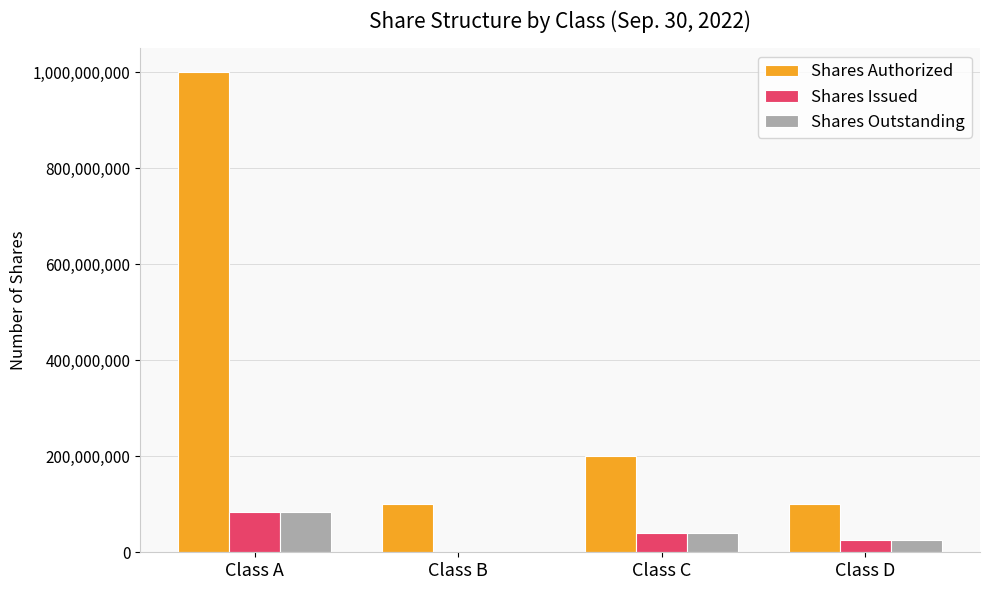

Are the bars grouped side by side (vs. stacked)?

Yes